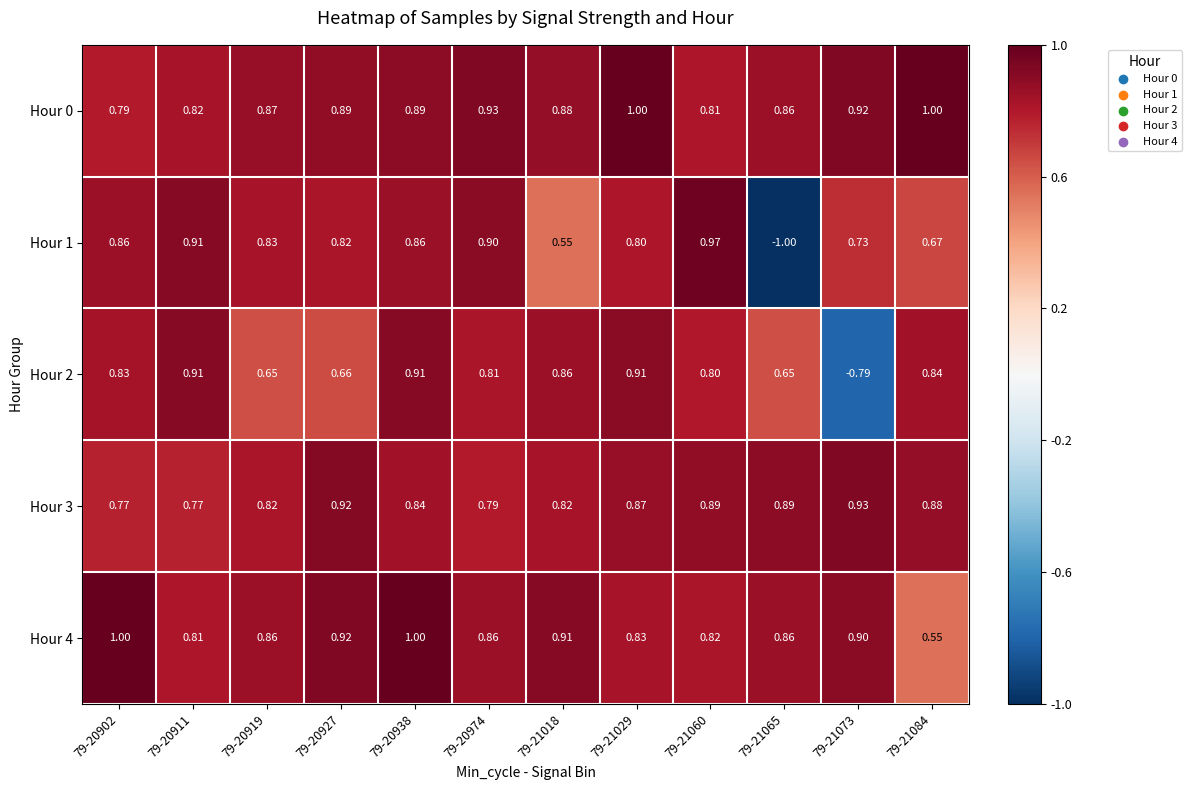

Is the value of Hour 2 at 79-21029 greater than the value of Hour 4 at 79-20902?

No